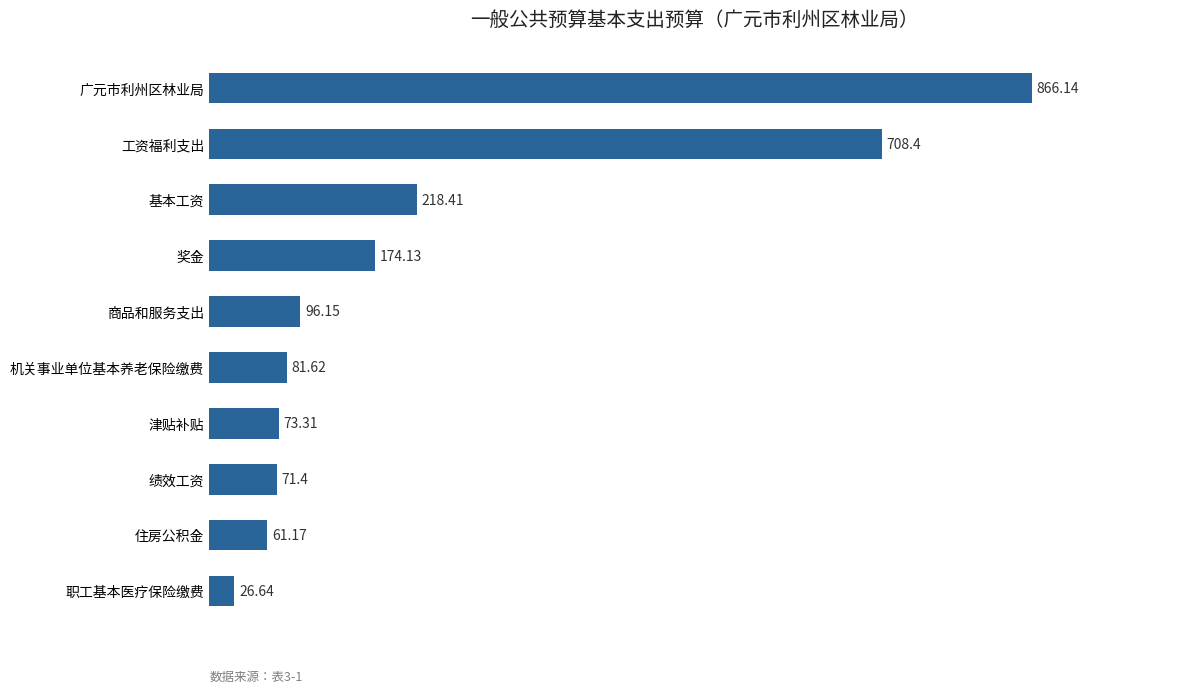

What is the maximum value shown in the chart?

866.1